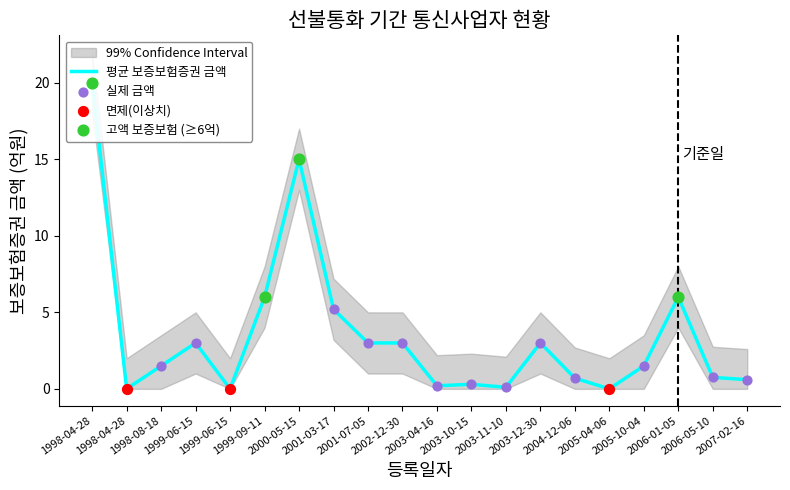

Is the value of 보증보험증권 금액(억원) at 2006-01-05 greater than the value of 상한선 at 2003-04-16?

Yes